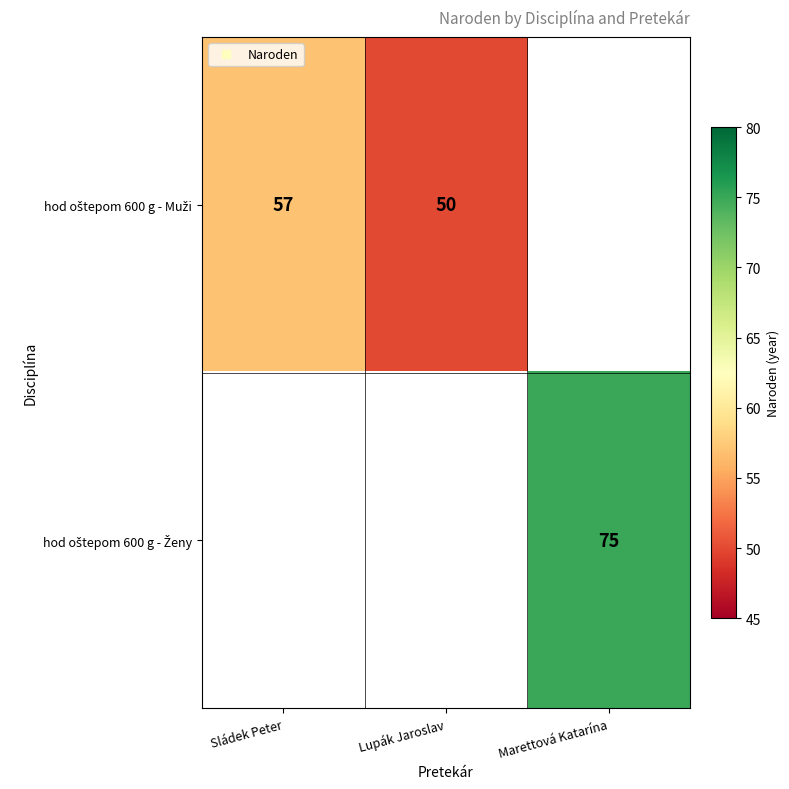

Which series changed the most between Sládek Peter and Lupák Jaroslav?

hod oštepom 600 g - Muži